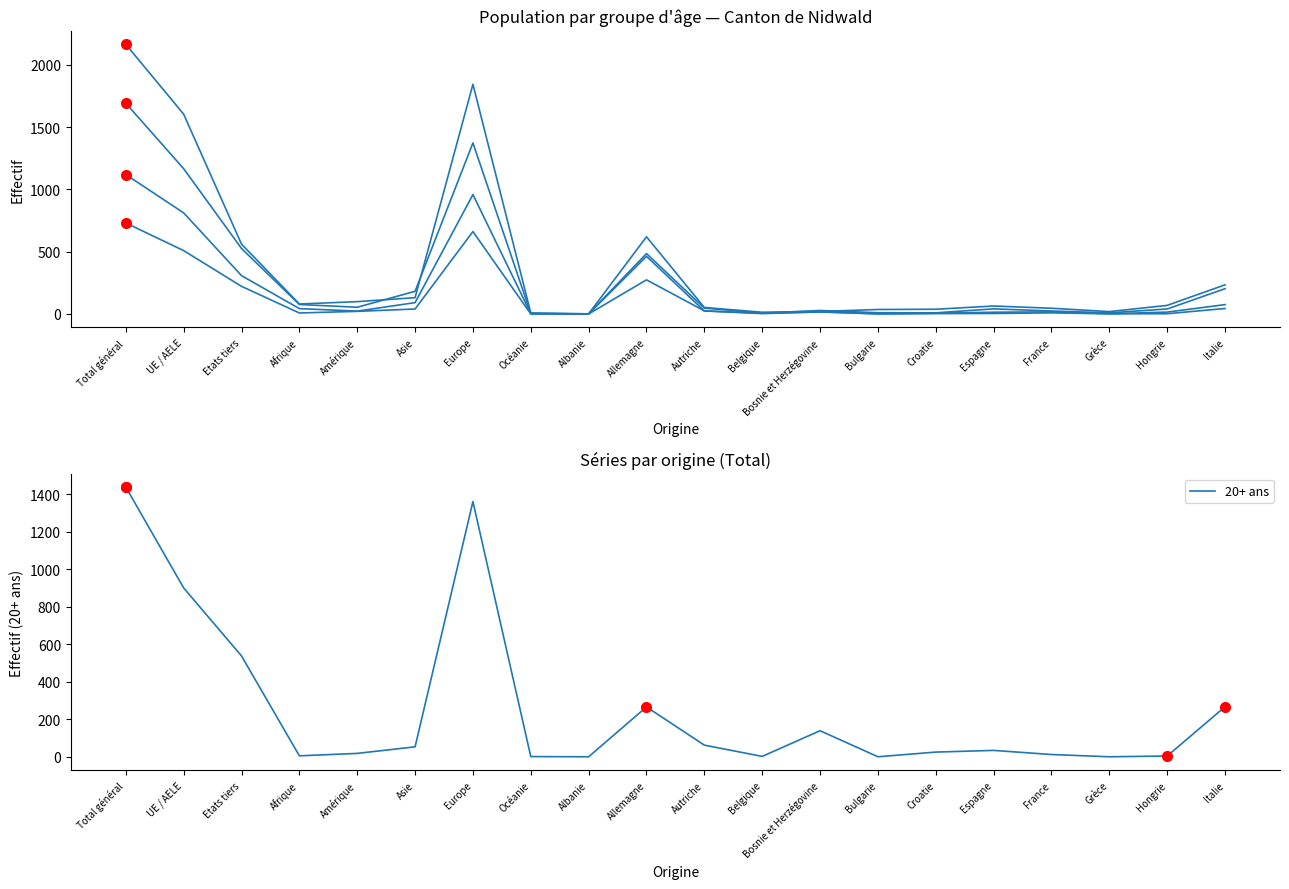

Which category has the lowest value in the 10 à 14 ans (Total) series?

Albanie